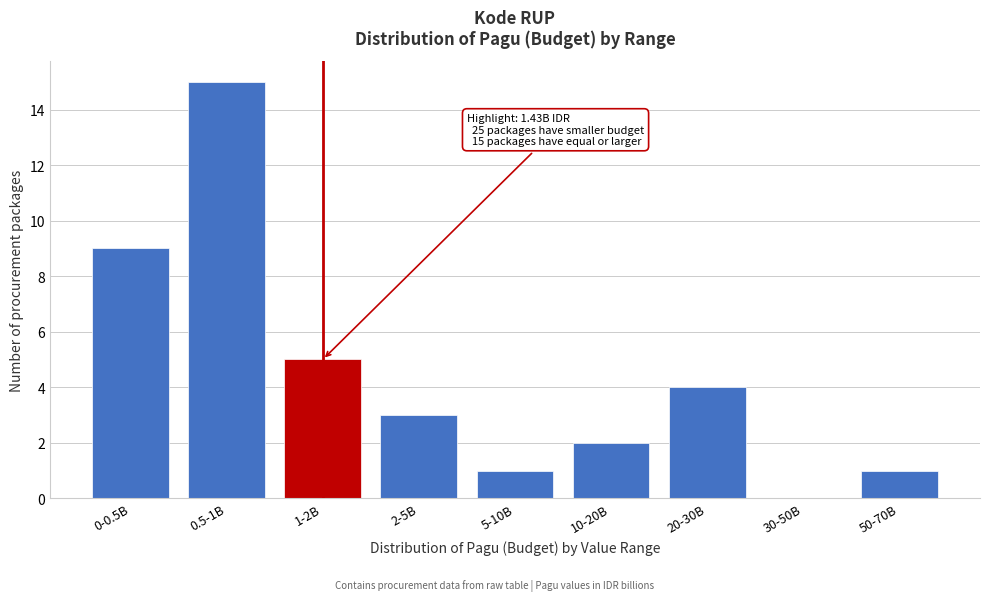

Reading left to right, extract all data points from this chart.

0-0.5B=9	0.5-1B=15	1-2B=5	2-5B=3	5-10B=1	10-20B=2	20-30B=4	30-50B=0	50-70B=1